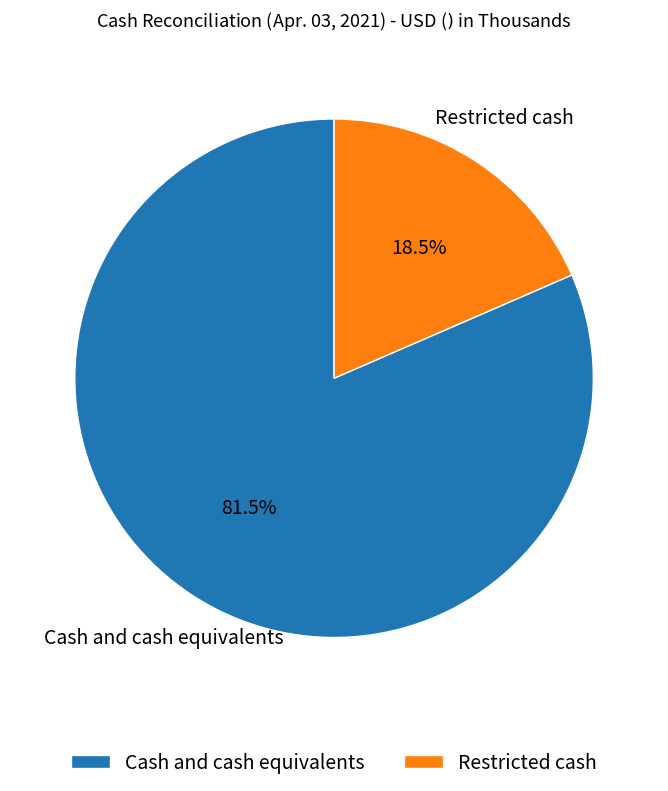

Is there a majority slice in this chart?

Yes